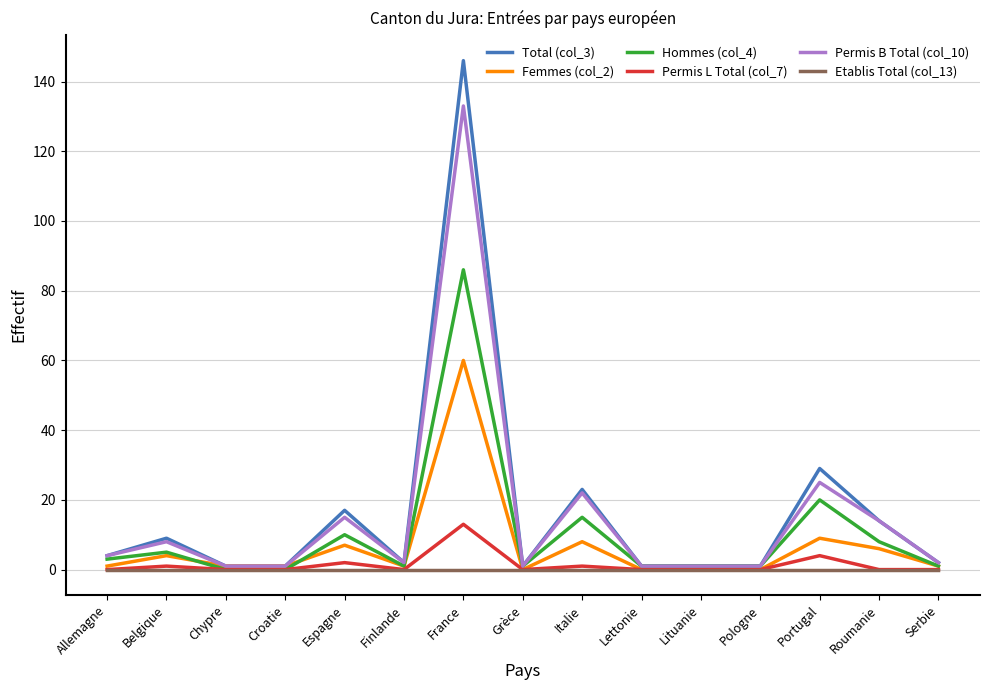

At how many categories does at least one series exceed 21?

3